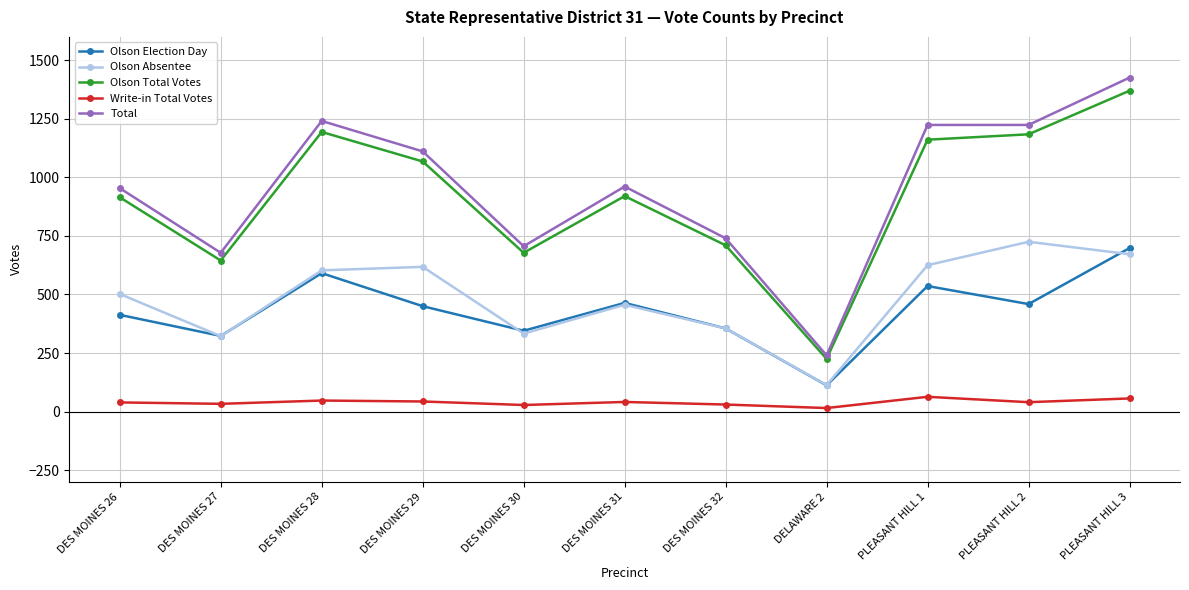

Does the chart have visible grid lines?

Yes